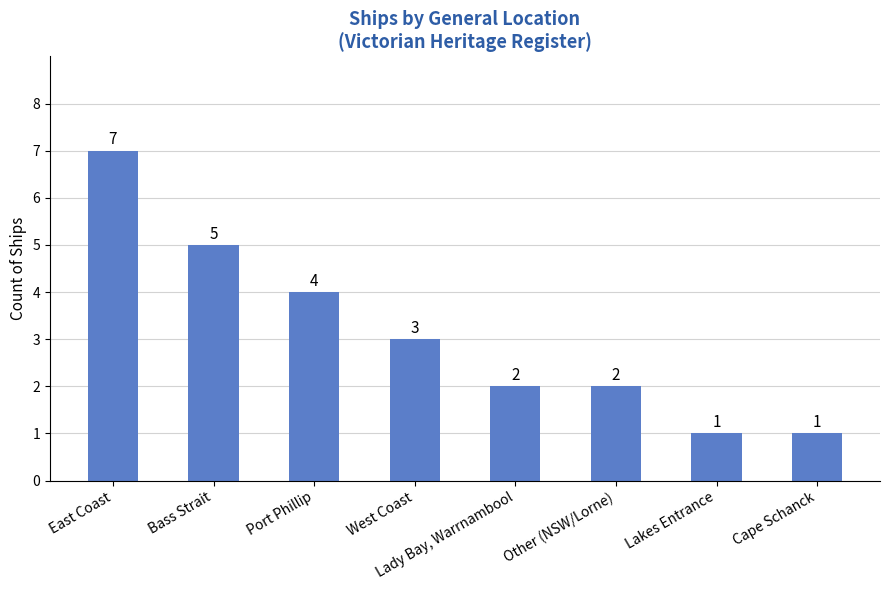

How many data points does each series have?

8